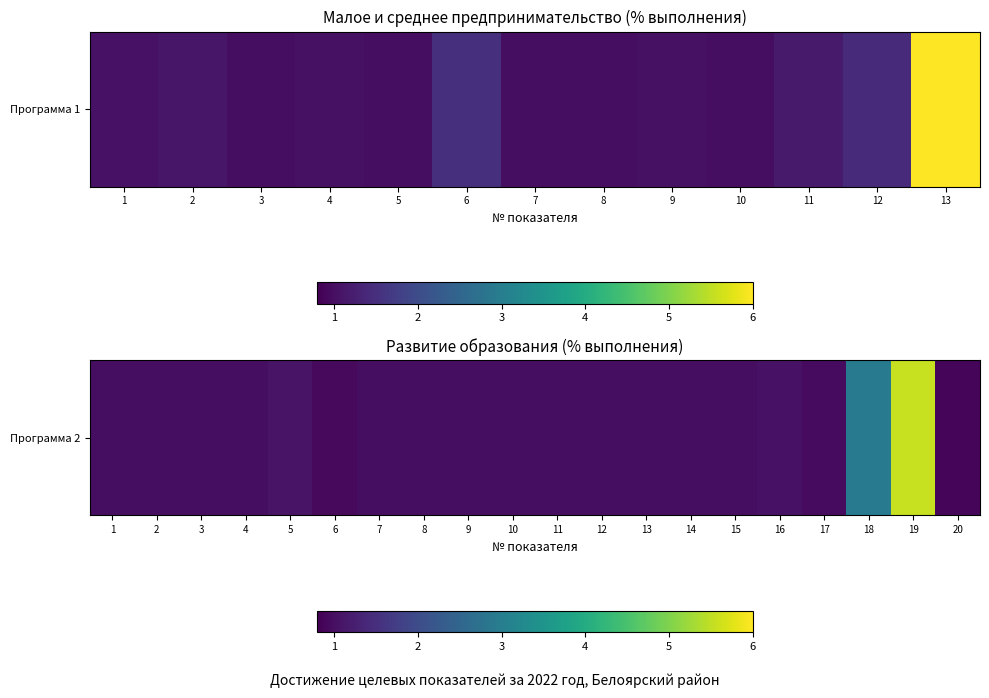

True or false: the data shows 1.6 at 6.

False